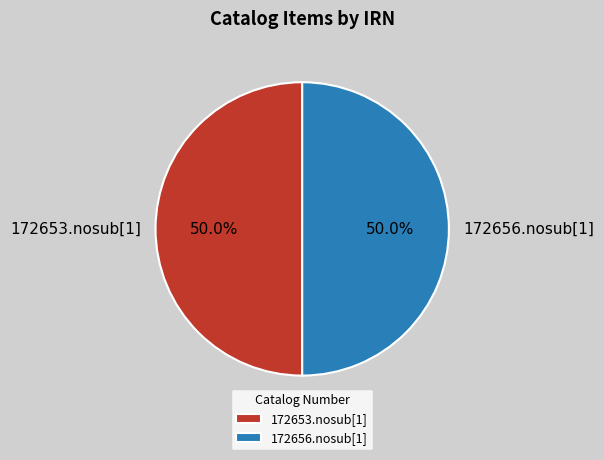

Is it true that 172653.nosub[1] is 50% of the pie?

True